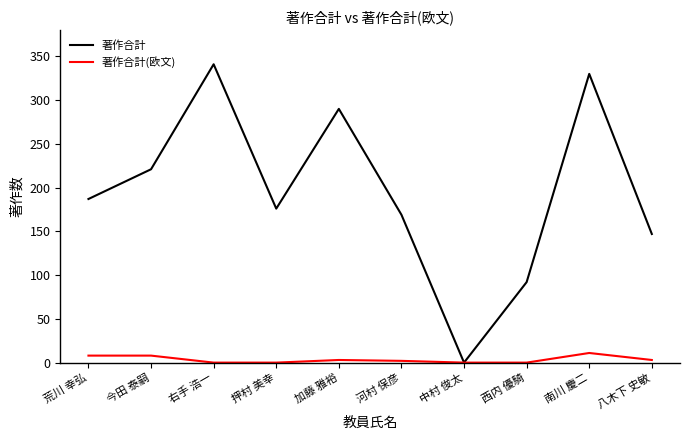

Which series changed the most between 荒川 幸弘 and 右手 浩一?

著作合計